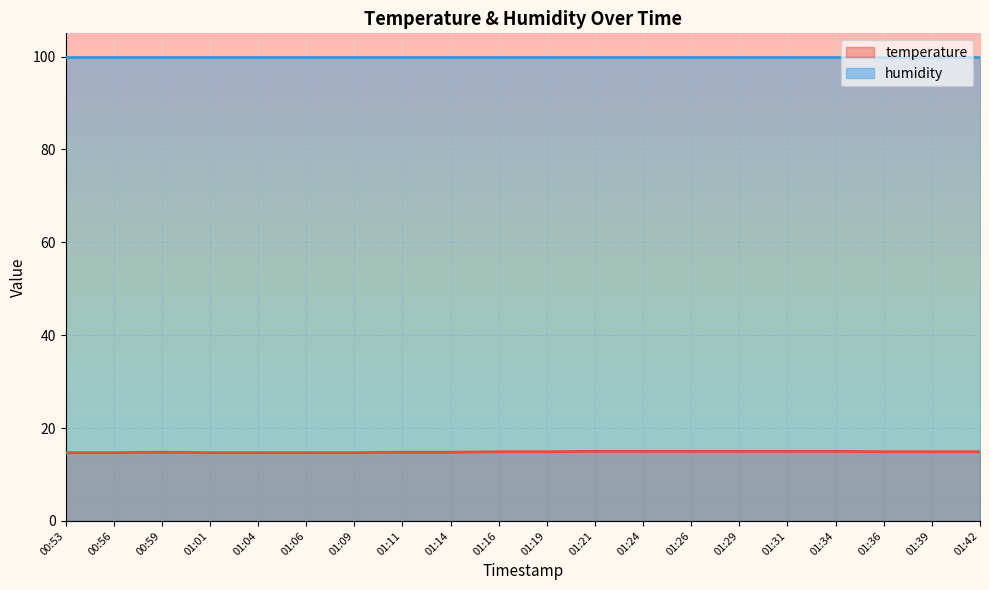

True or false: the data has more than 0 interior local peaks.

True